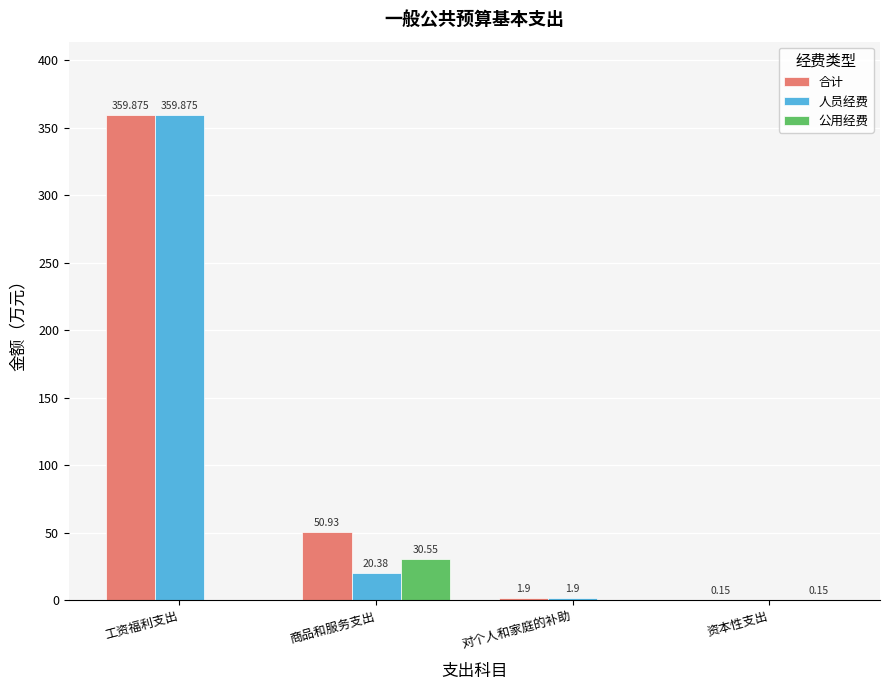

Which series changed the most between 商品和服务支出 and 资本性支出?

合计